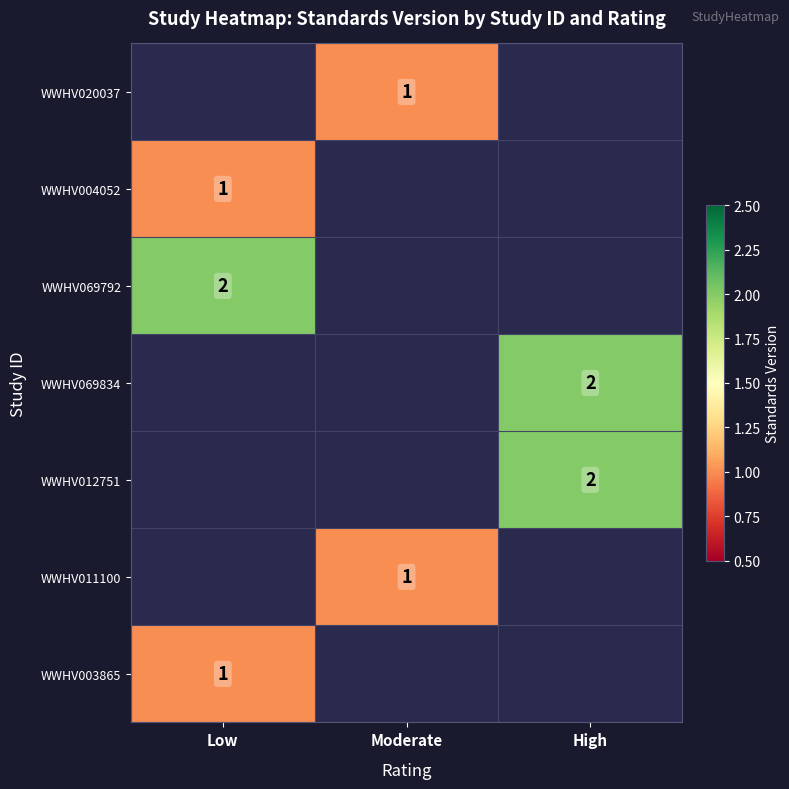

True or false: WWHV069834 has a value of 2 at High.

True